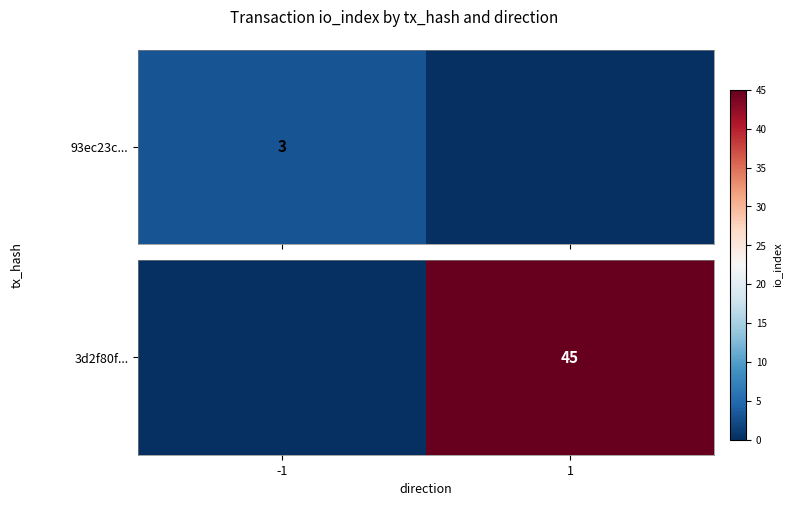

Which has a higher value, 1 or -1?

1